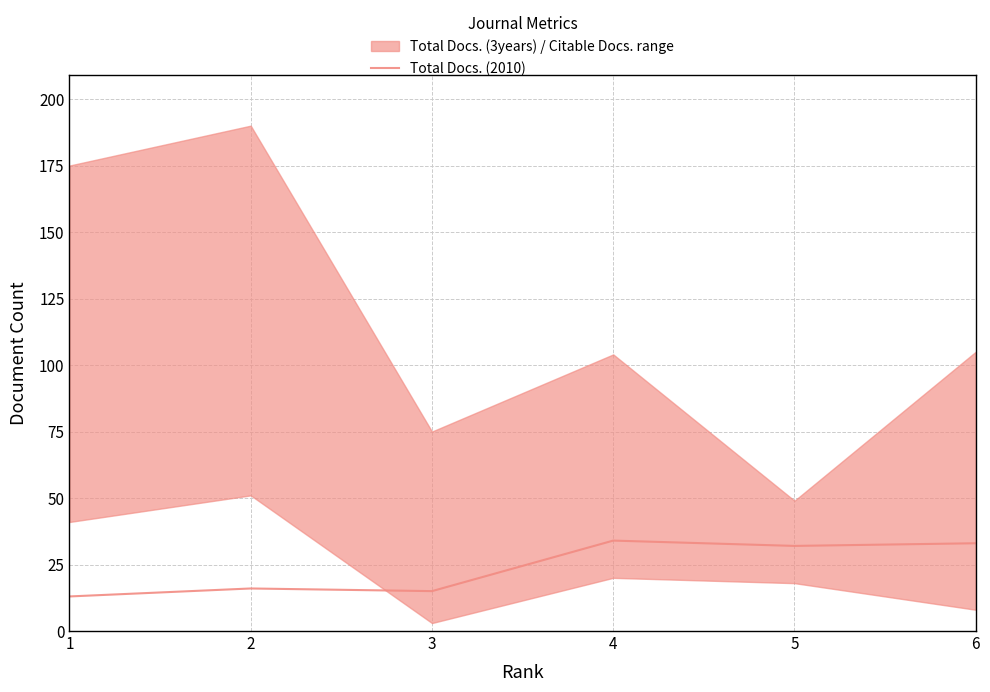

What is the value of the 3rd point from the left?

15